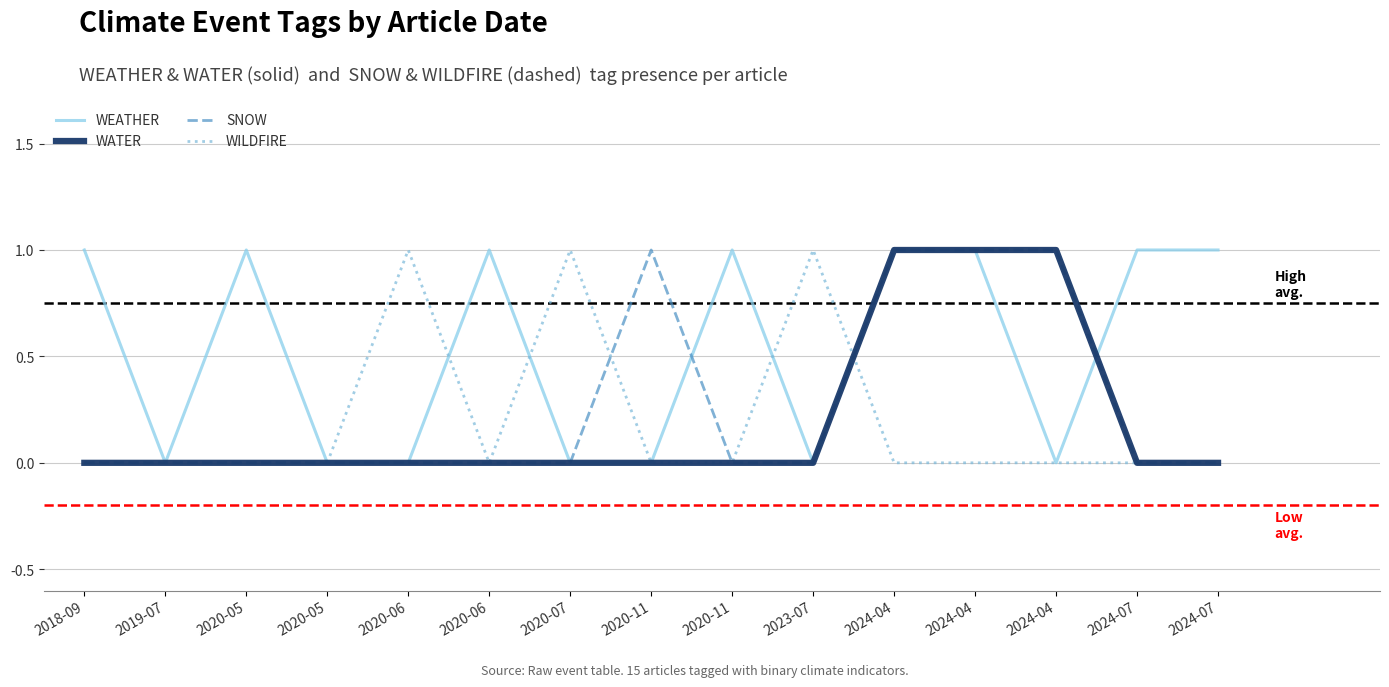

Is it true that WEATHER equals 1 at 2024-04?

False